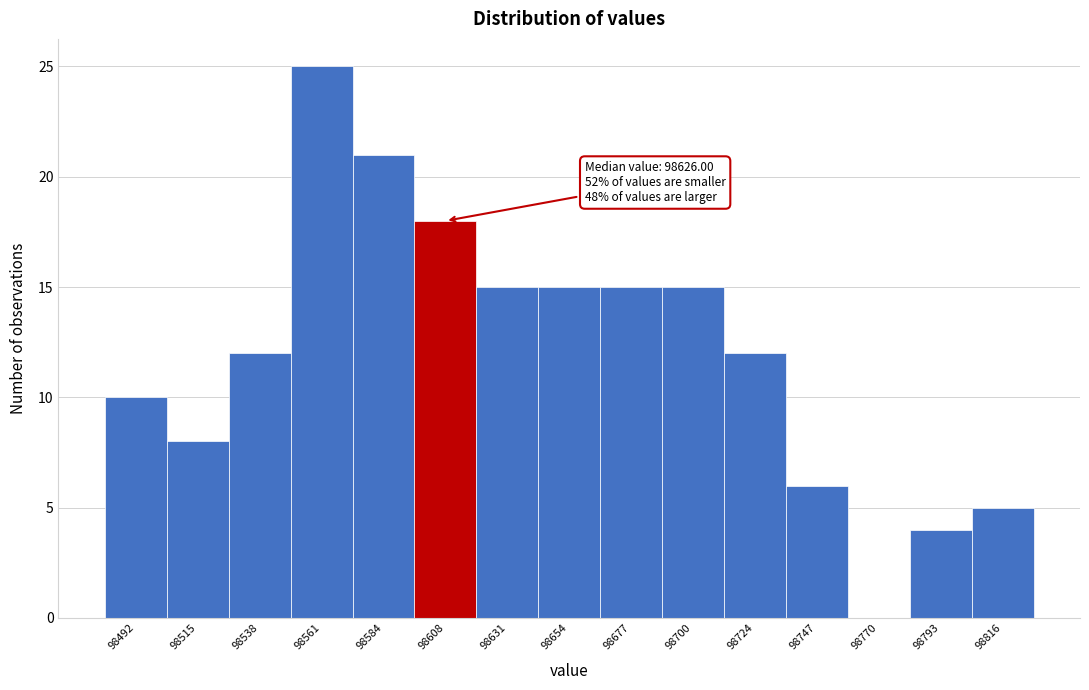

Reading right to left, transcribe all the data shown in this chart.

98816=5	98793=4	98770=0	98747=6	98724=12	98700=15	98677=15	98654=15	98631=15	98608=18	98584=21	98561=25	98538=12	98515=8	98492=10